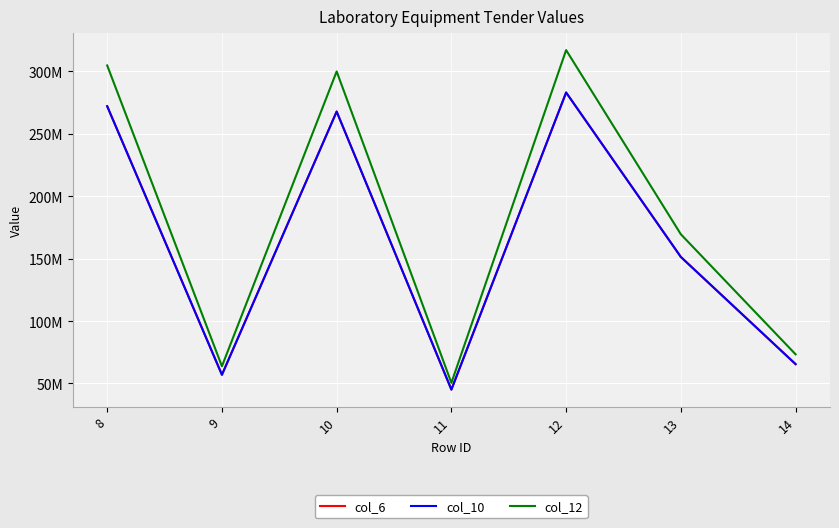

True or false: col_6 and col_12 intersect in this chart.

False